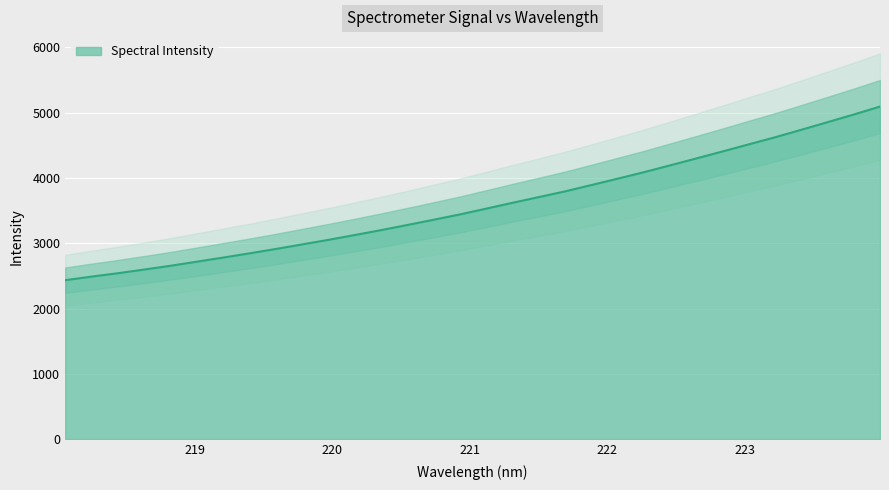

Reading left to right, extract all data points from this chart.

218.0596=2434.1	218.2508=2488.8	218.442=2540.6	218.6332=2597.0	218.8244=2654.7	219.0156=2717.5	219.2067=2780.4	219.3979=2845.0	219.589=2911.7	219.7801=2981.8	219.9712=3051.8	220.1623=3125.3	220.3533=3200.6	220.5444=3279.0	220.7354=3359.6	220.9264=3441.0	221.1174=3529.6	221.3083=3619.5	221.4993=3706.3	221.6902=3794.2	221.8812=3890.8	222.0721=3988.8	222.263=4087.8	222.4538=4192.7	222.6447=4299.0	222.8355=4406.2	223.0264=4515.2	223.2172=4623.3	223.408=4738.4	223.5987=4855.0	223.7895=4972.3	223.9802=5094.0